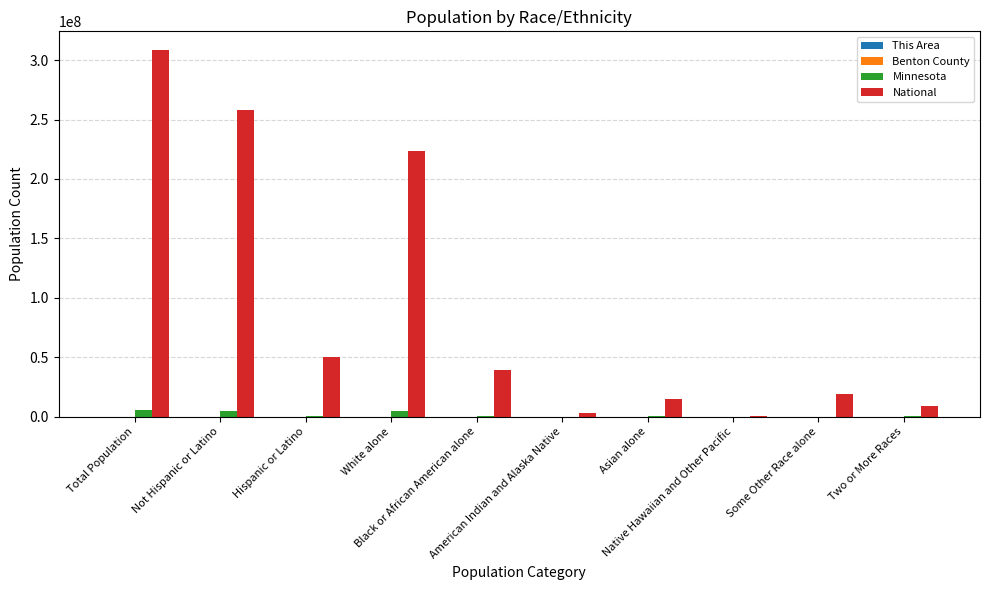

Are the bars horizontal?

No